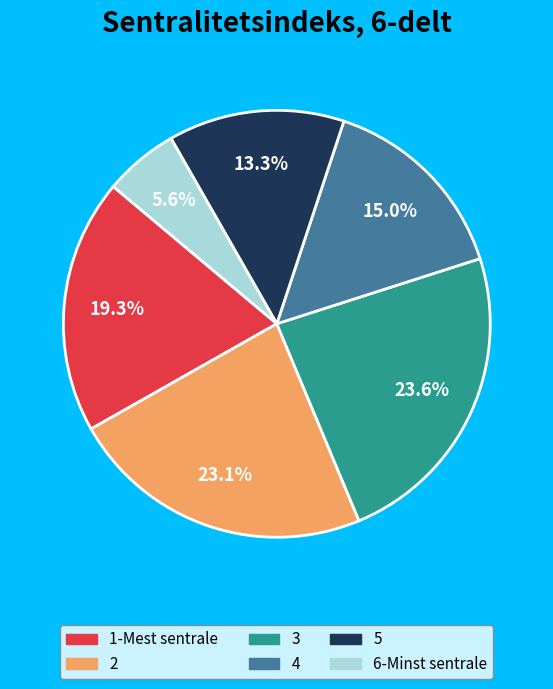

What percentage is NOT represented by 3?

76.4%